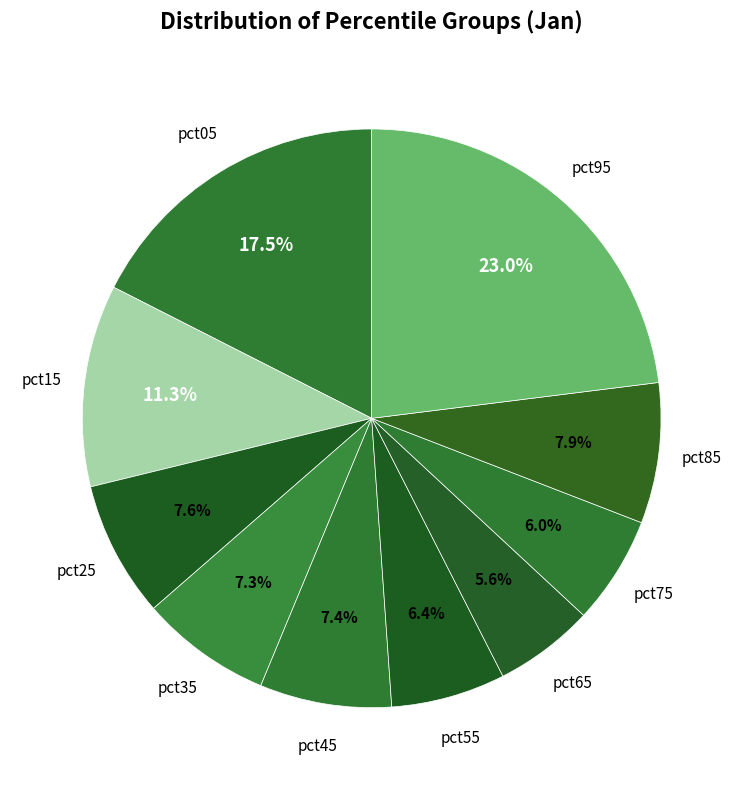

How many segments does this pie chart have?

10